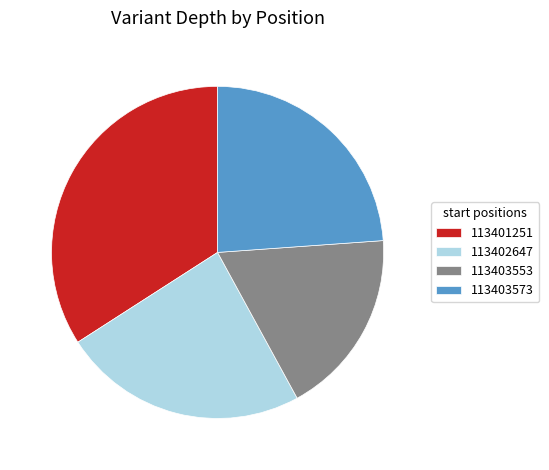

What is the largest slice in the pie chart?

113401251